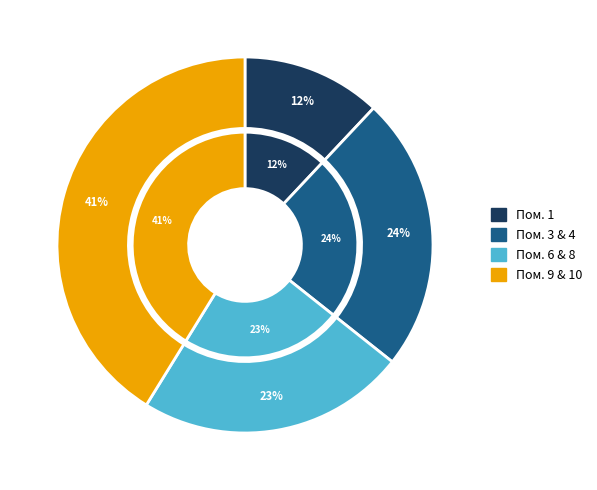

To the nearest percent, what is the difference between the 6 and 9 slice percentages?

18%